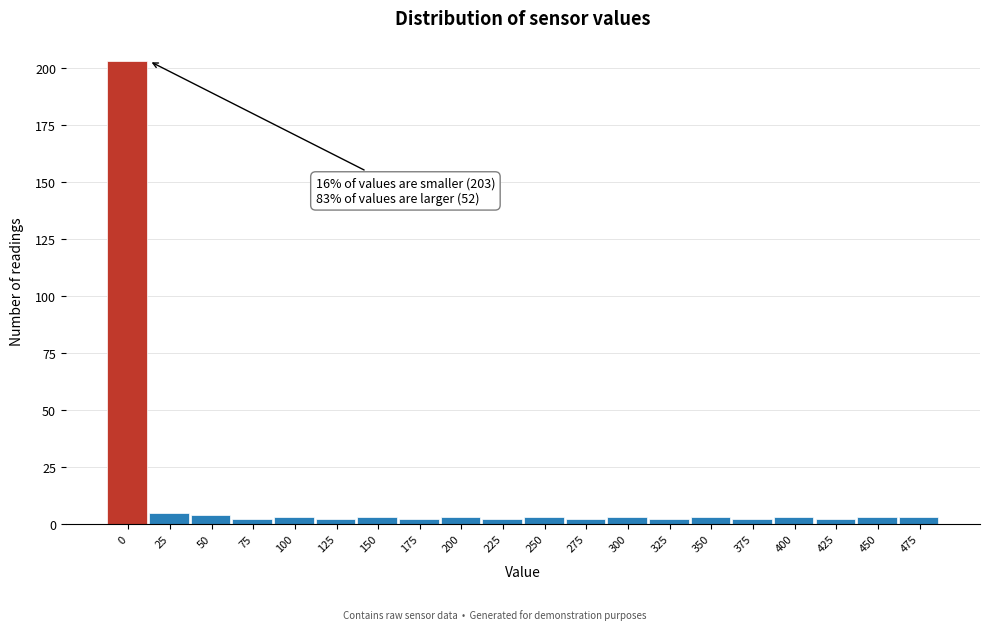

Reading left to right, extract all data points from this chart.

203	5	4	2	3	2	3	2	3	2	3	2	3	2	3	2	3	2	3	3